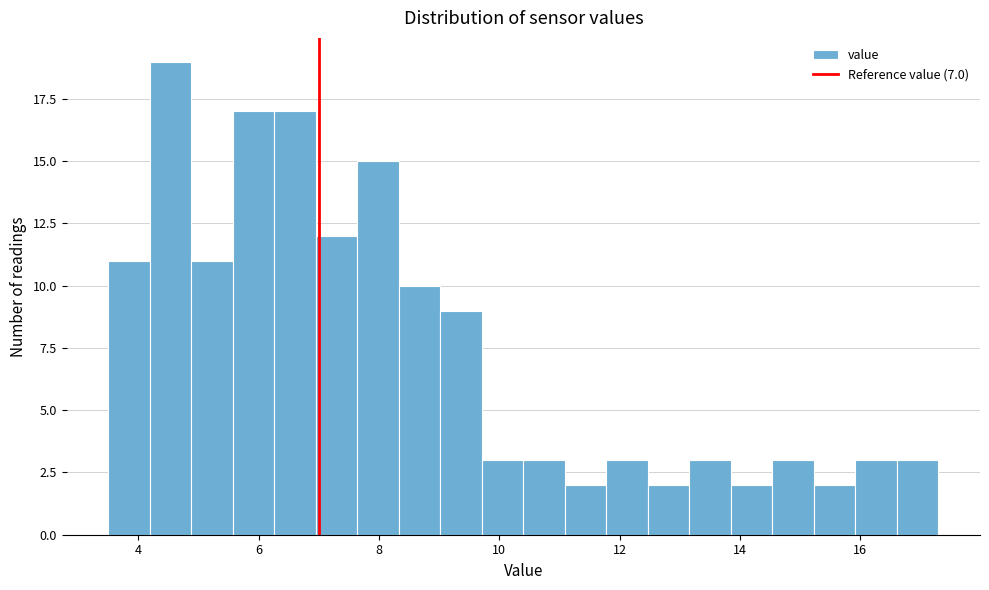

Around what value on the x-axis is the tallest bar? Give the approximate position of its centre, as read against the axis.

4.6